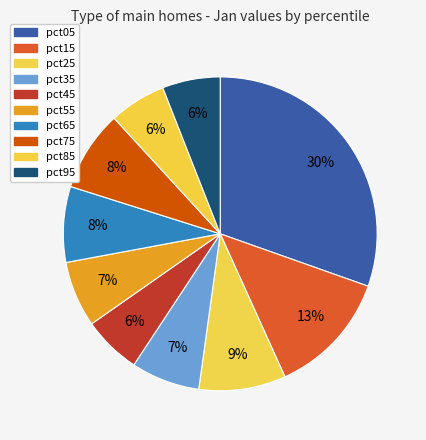

How much of the chart is everything except pct95?

94.0%